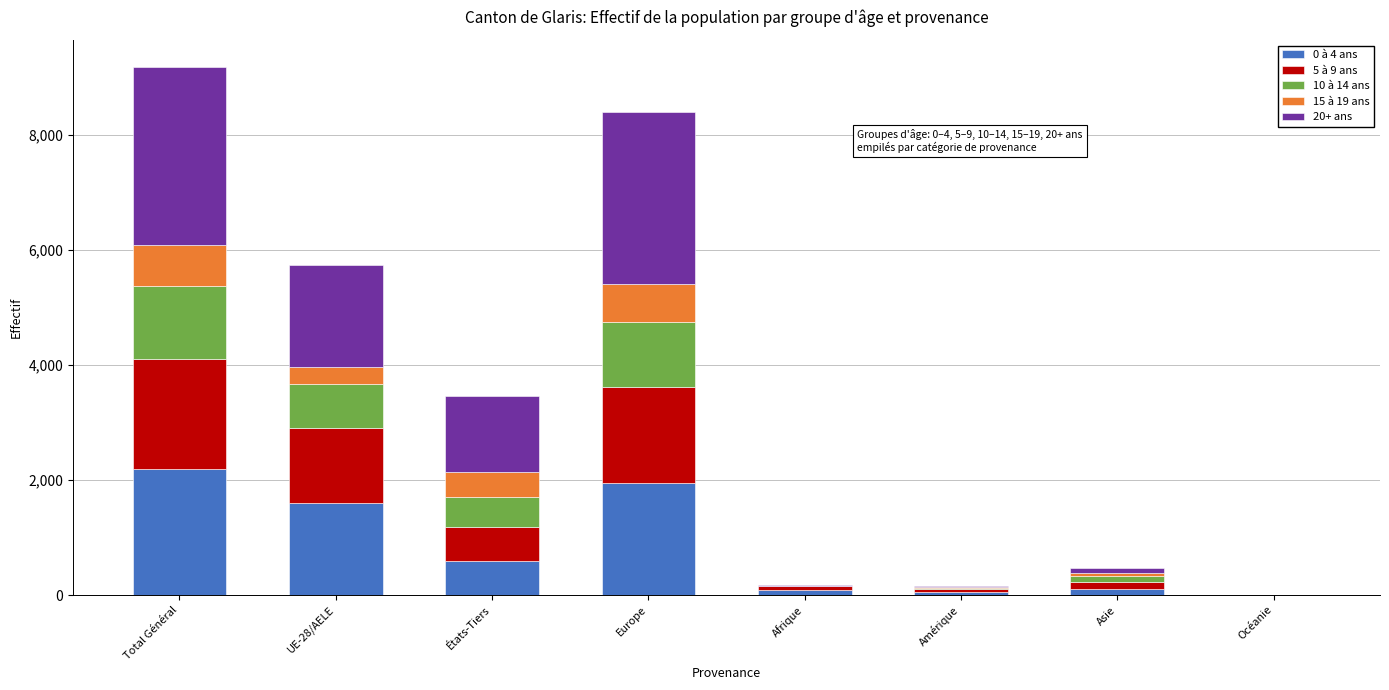

True or false: 0 à 4 ans has a value of 1953 at Europe.

True